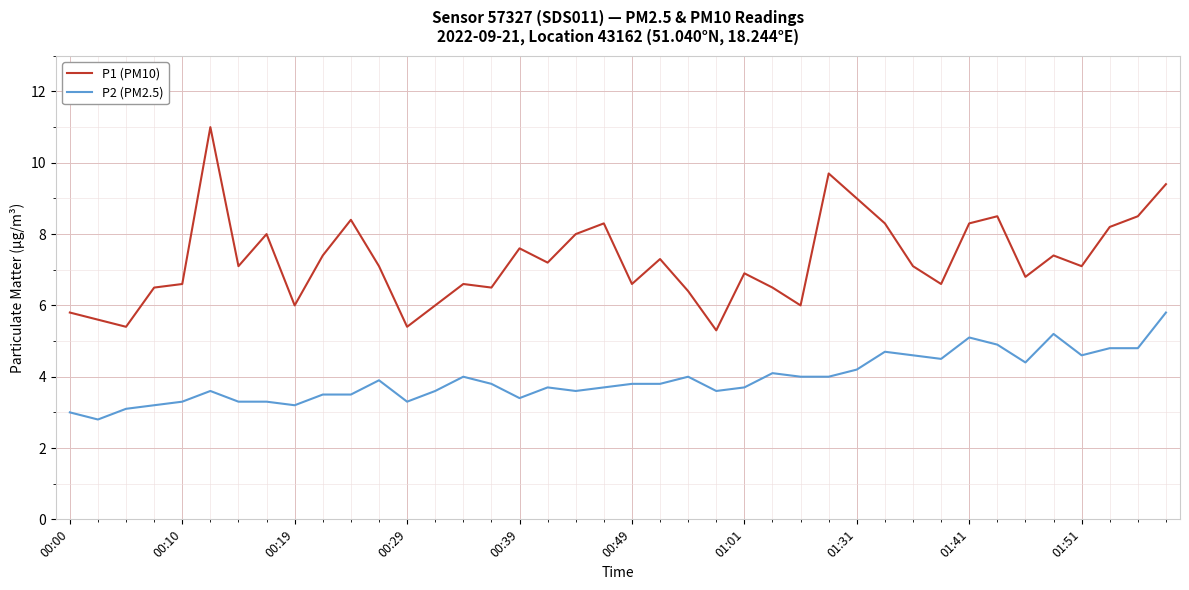

Which series has the widest spread of values?

P1 (PM10)